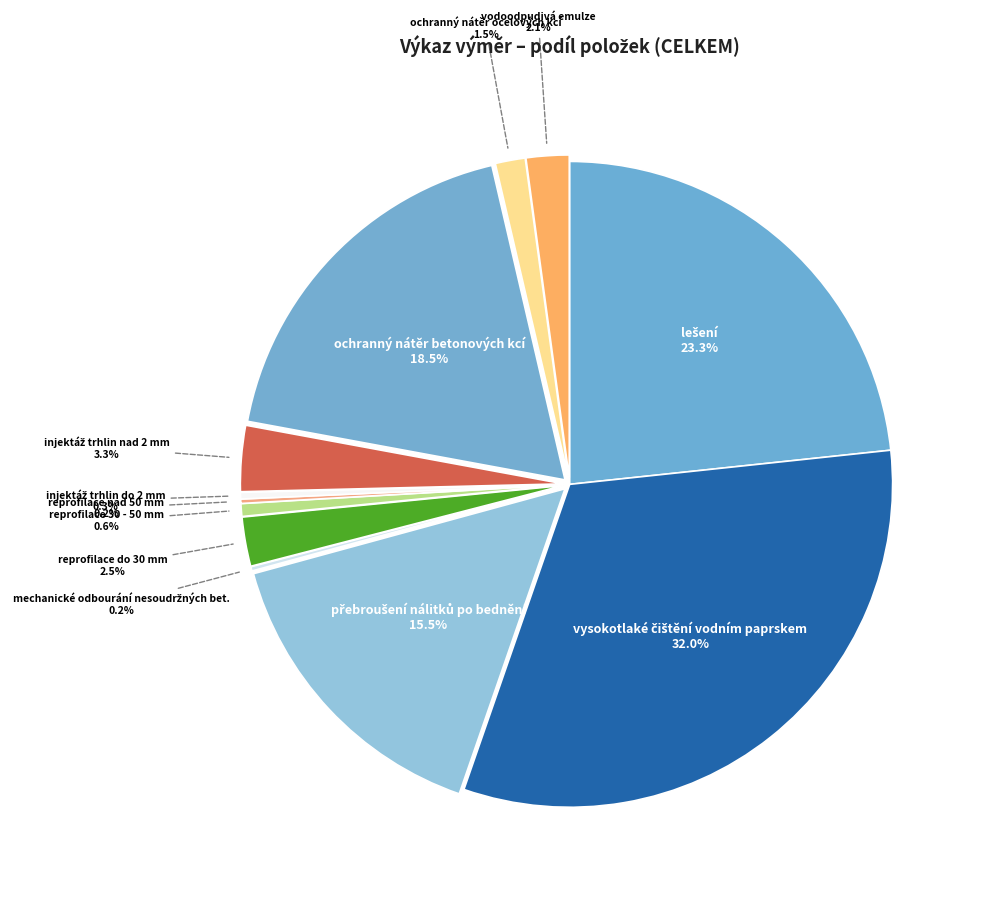

What percentage is NOT represented by ochranný nátěr ocelových kcí?

98.5%